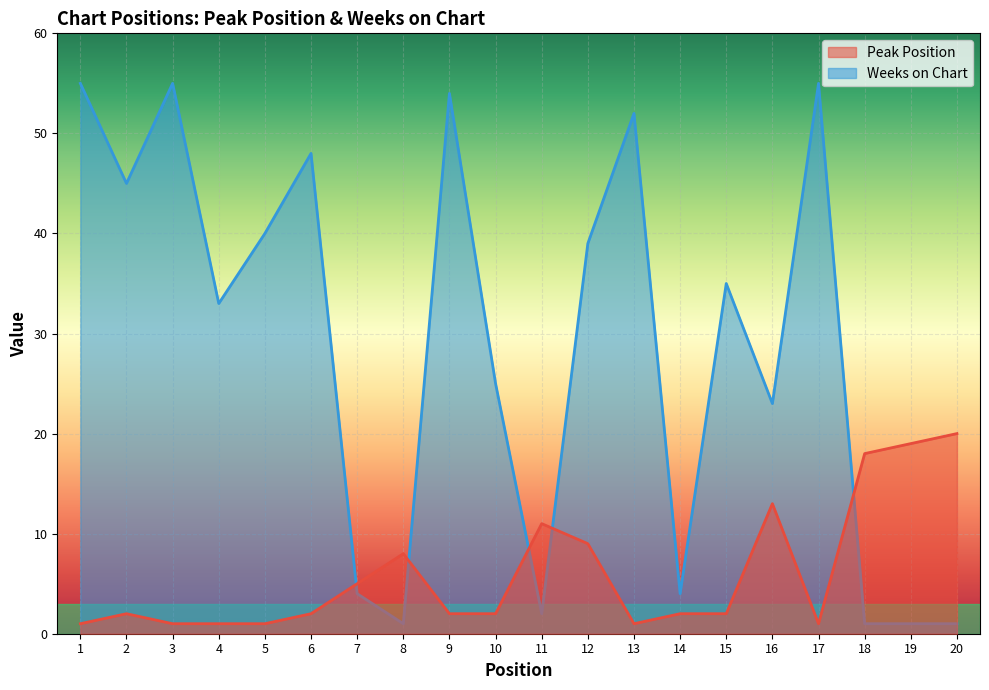

Which label corresponds to the largest value in the chart?

1